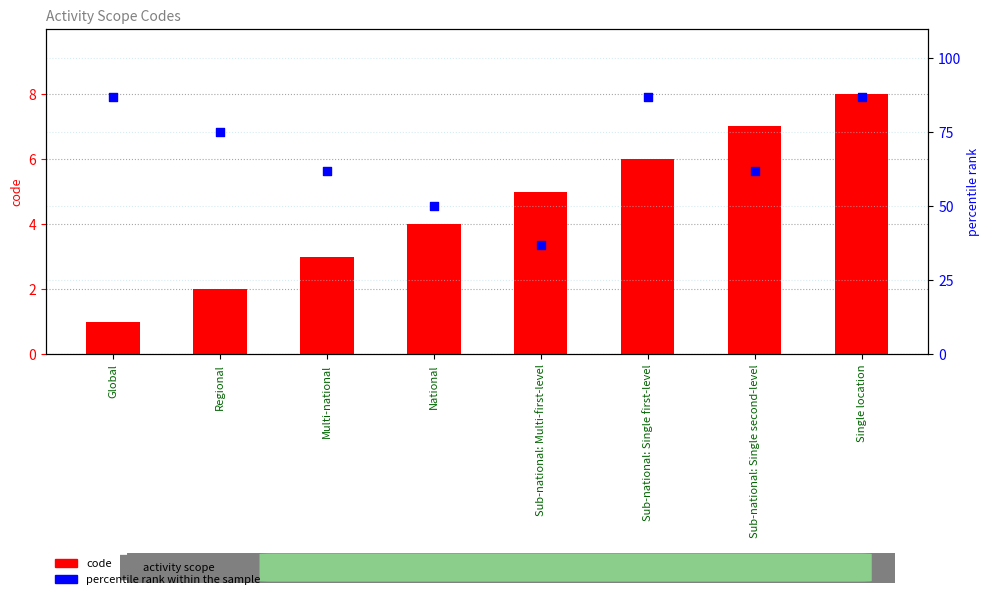

At which category is the sum across all series the highest?

Single location